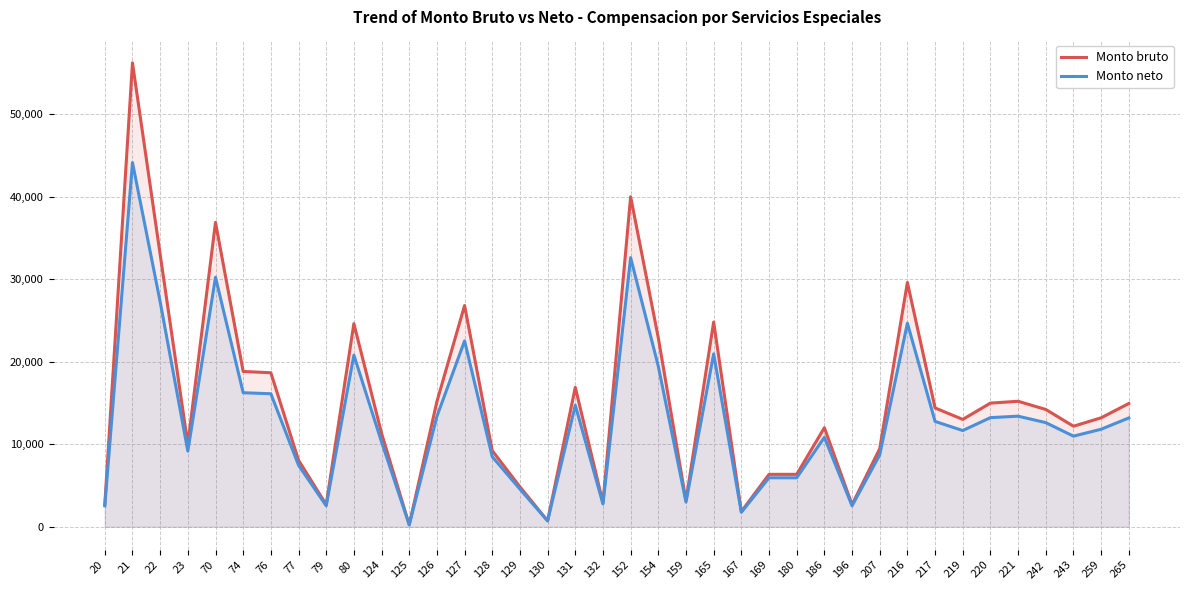

Reading left to right, extract all data points from this chart.

Monto bruto: 20=2678.8	21=56205.4	22=32997.8	23=9995.6	70=36878.9	74=18816.4	76=18658.3	77=8062.2	79=2678.8	80=24614.7	124=11320.4	125=240.9	126=15174.2	127=26804.5	128=9214.0	129=4837.4	130=722.6	131=16889.5	132=2919.6	152=39982.8	154=22887.5	159=3160.5	165=24808.6	167=1842.8	169=6349.8	180=6349.8	186=12000.0	196=2678.8	207=9463.2	216=29600.0	217=14396.9	219=13006.4	220=14980.2	221=15203.5	242=14210.7	243=12180.0	259=13200.0	265=14933.3
Monto neto: 20=2536.2	21=44124.3	22=27260.8	23=9162.6	70=30229.1	74=16238.4	76=16114.1	77=7459.1	79=2536.2	80=20798.1	124=10272.6	125=236.2	126=13374.1	127=22520.2	128=8485.5	129=4556.6	130=705.2	131=14723.1	132=2761.6	152=32602.9	154=19439.9	159=2987.1	165=20950.6	167=1753.7	169=5932.9	180=5932.9	186=10830.4	196=2536.2	207=8707.6	216=24662.2	217=12762.9	219=11656.5	220=13221.6	221=13397.2	242=12616.5	243=10978.2	259=11815.4	265=13184.7